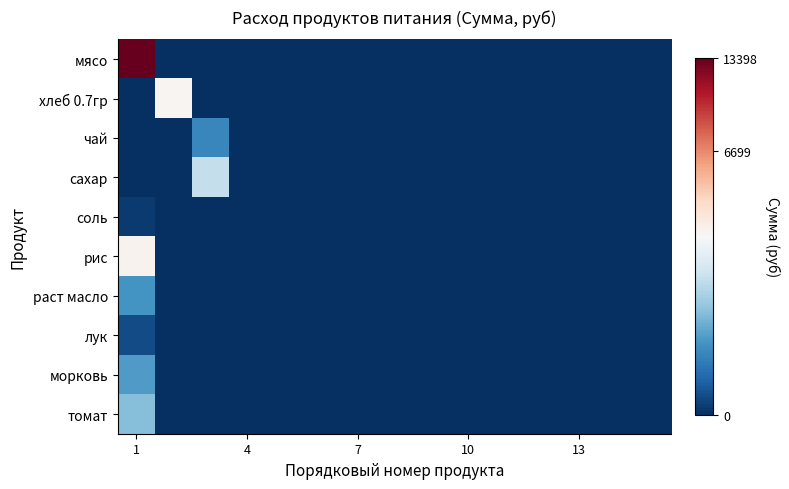

Which series has the widest spread of values?

мясо